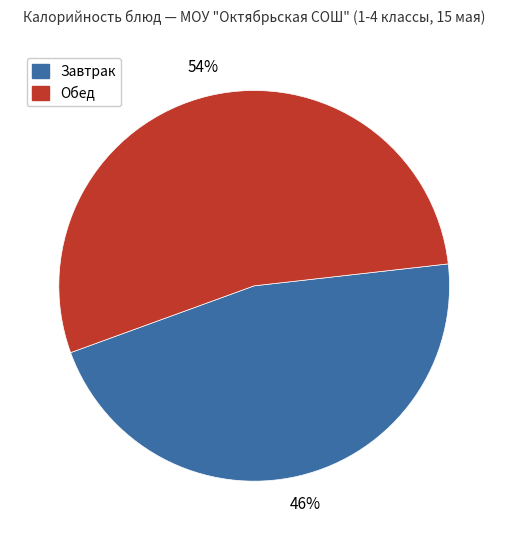

Does any single category account for the majority?

Yes